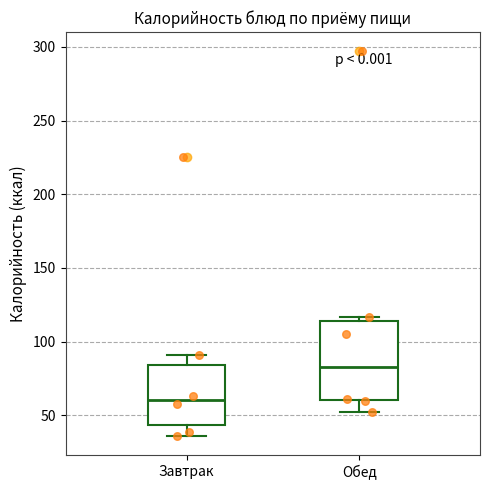

Comparing the boxes themselves (not the whiskers), which one is the tallest?

Обед